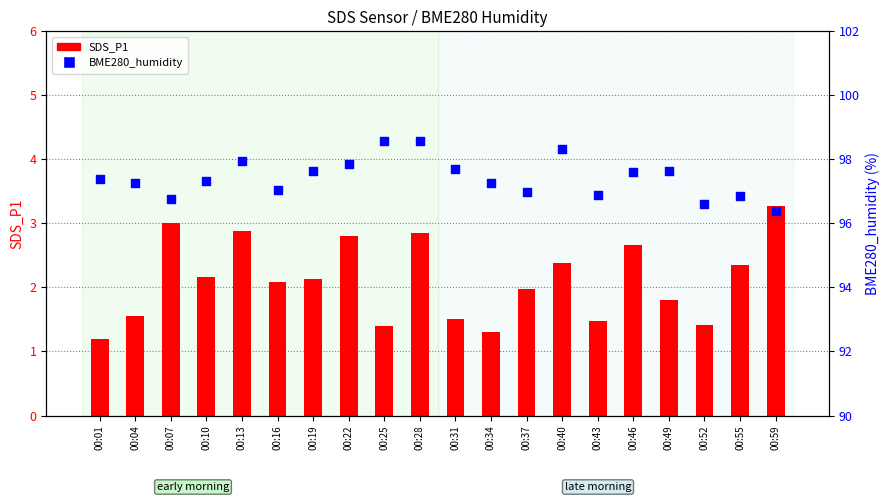

Which series contains the highest Y value?

BME280_humidity